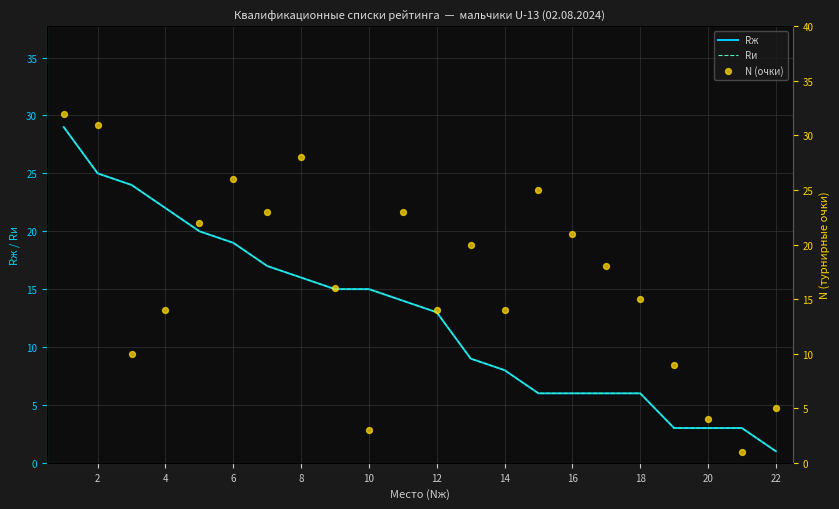

Which series contains the highest Y value?

N (очки)